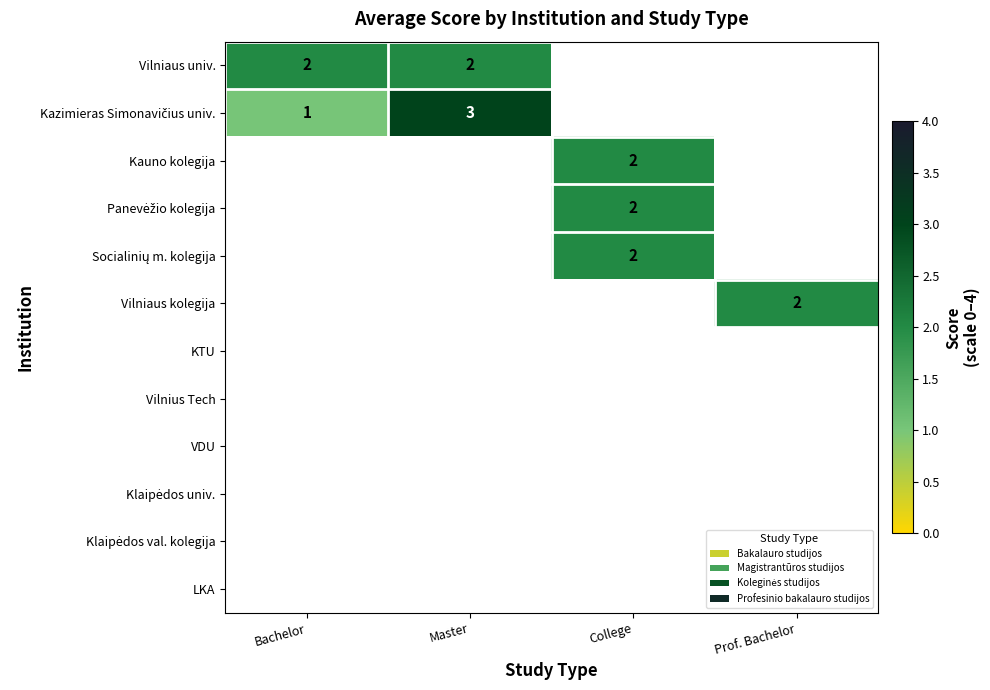

What is the difference between the highest and lowest values at Bachelor?

1.0